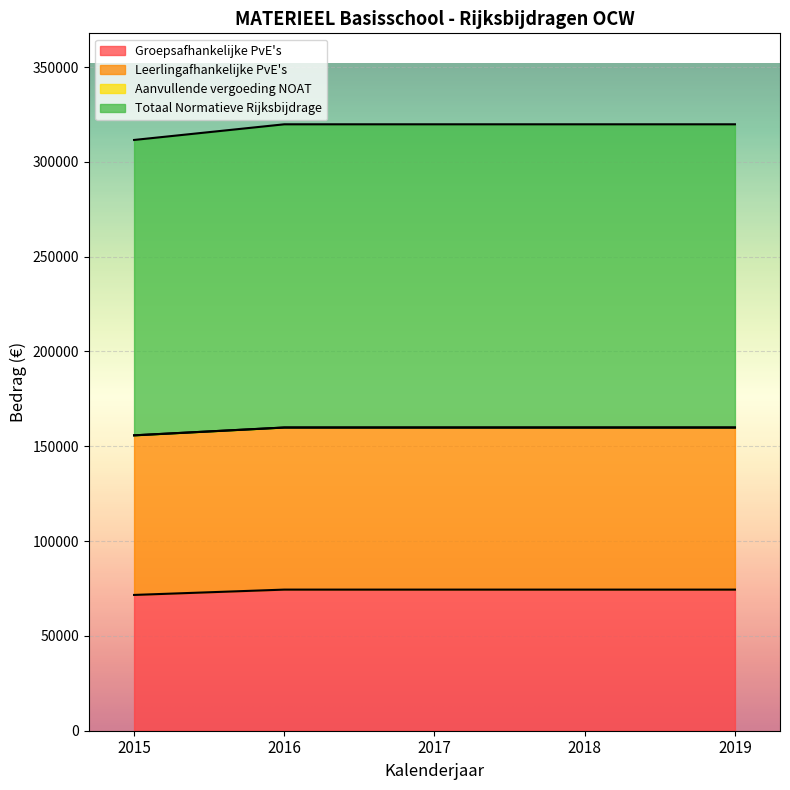

What is the total value across all series at 2015?

311561.5